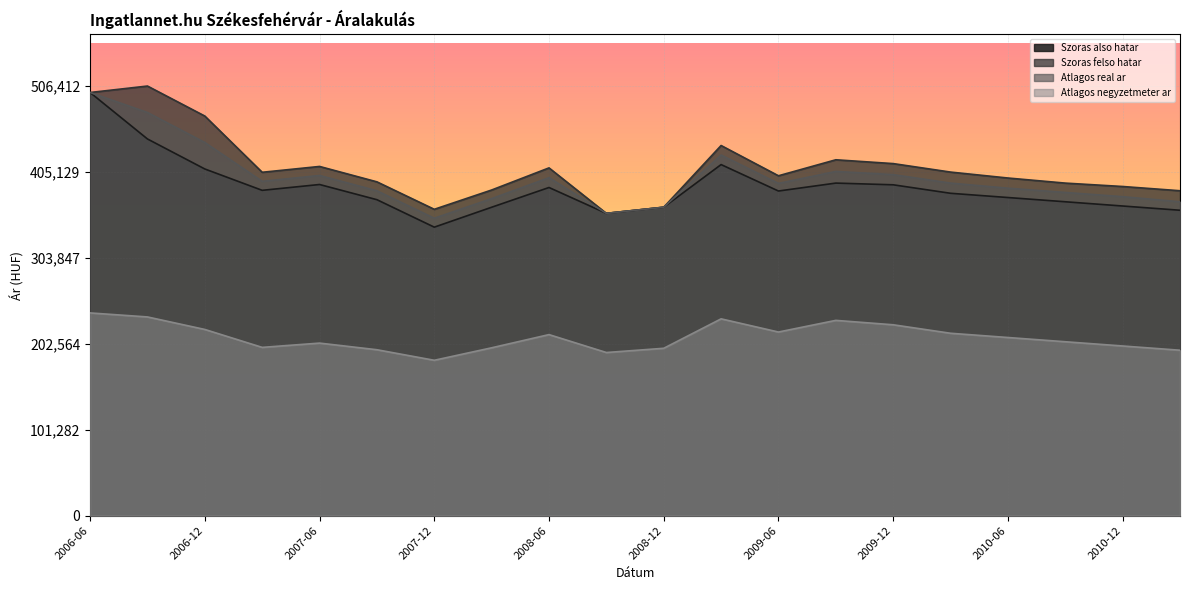

What is the label of the 19th point from the right?

2006-09